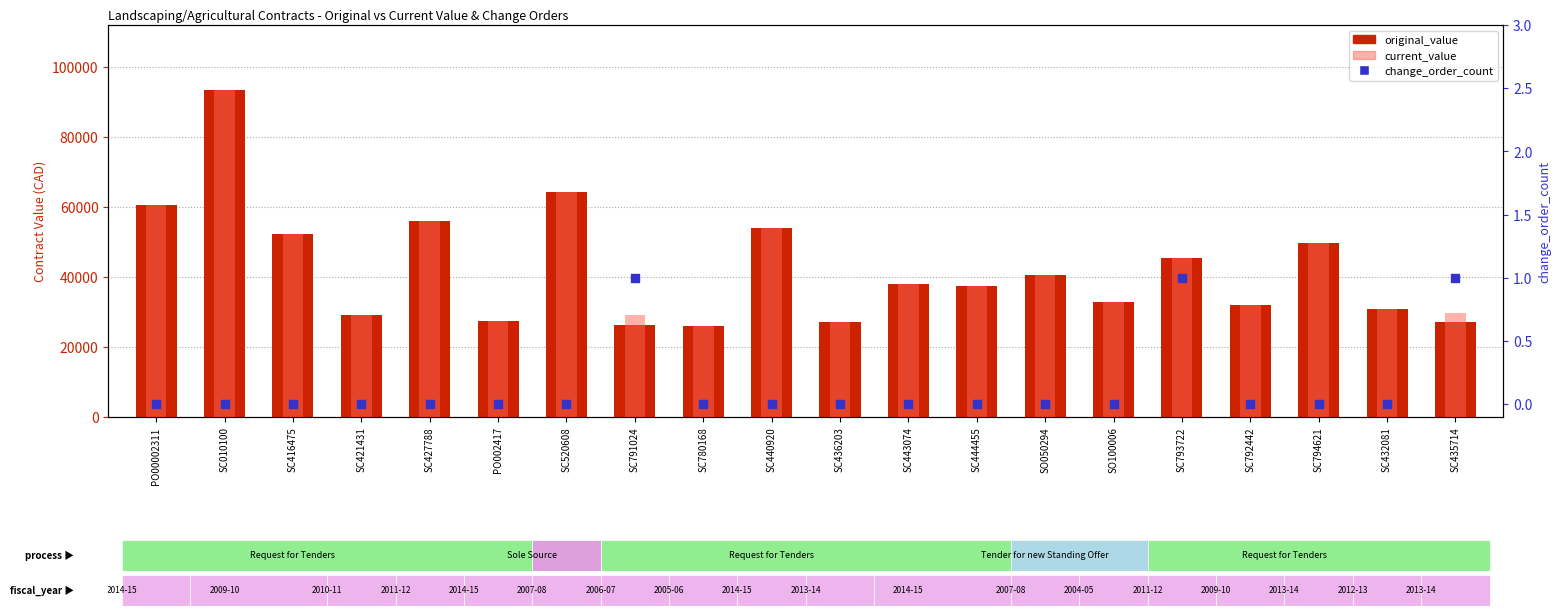

What are all the series names shown in the legend?

original_value, current_value, change_order_count